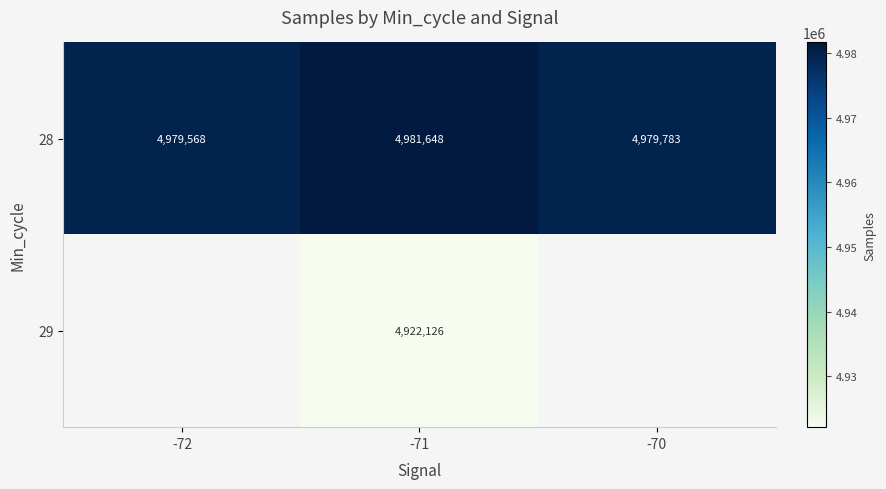

Which has a higher value, -70 or -72?

-70